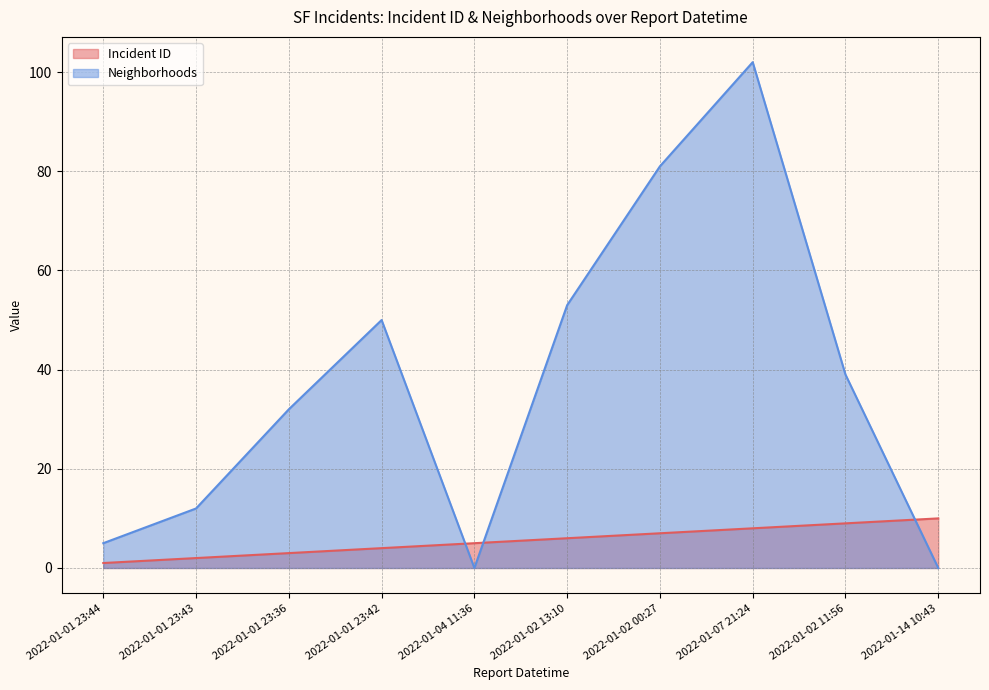

What is the label of the 4th point from the left?

2022-01-01 23:42